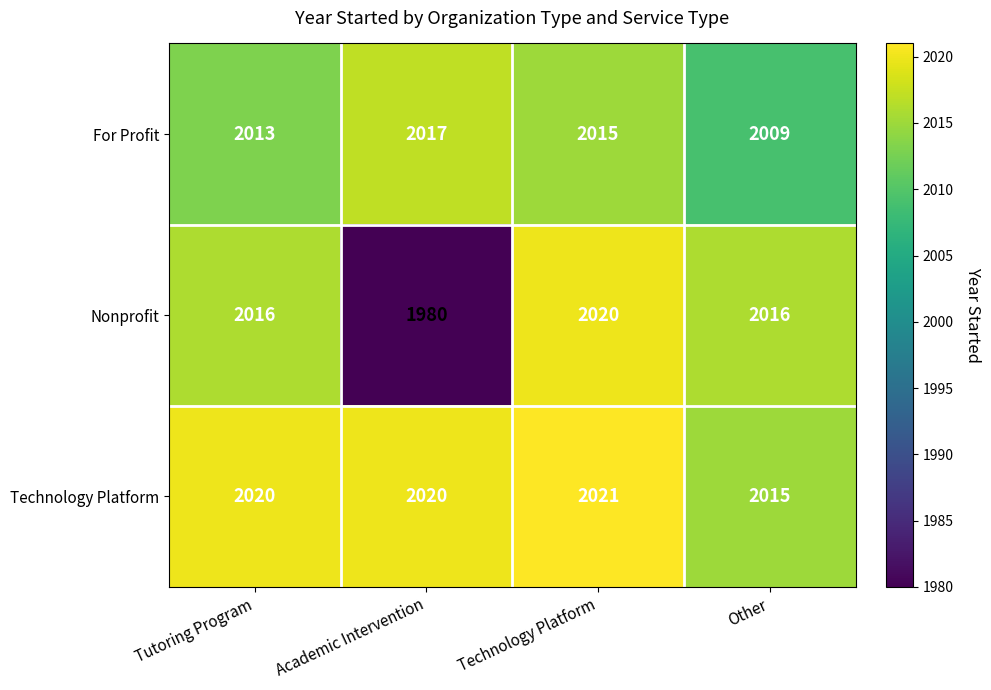

List the series in order of their overall mean, highest first.

Technology Platform, For Profit, Nonprofit